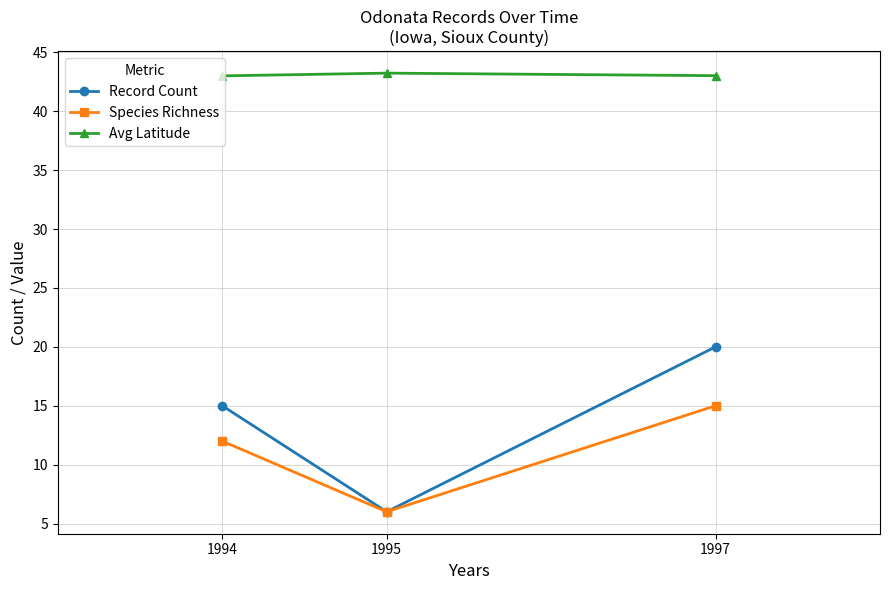

At how many categories does at least one series exceed 33?

3